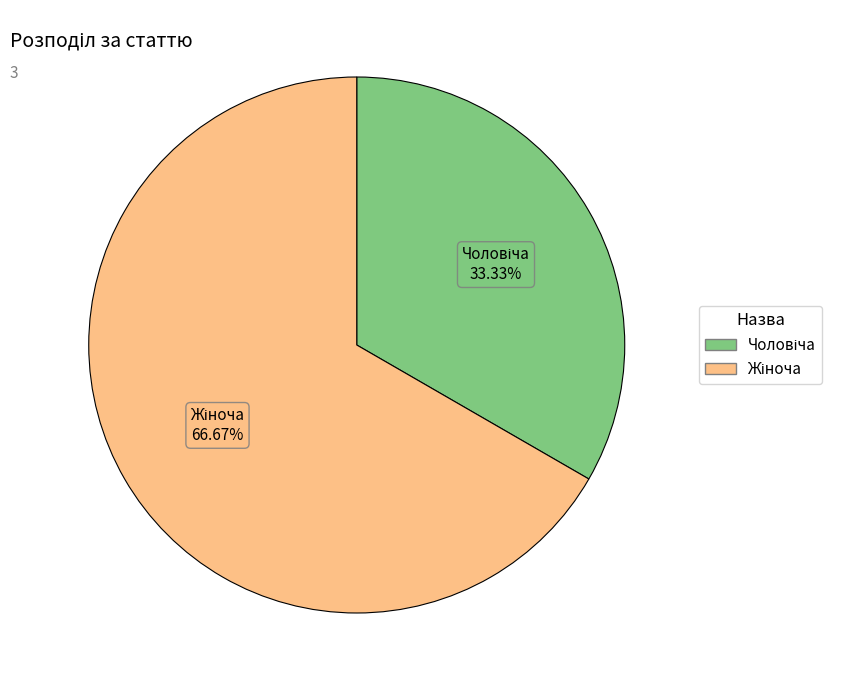

Is there any slice that represents more than half of the pie?

Yes